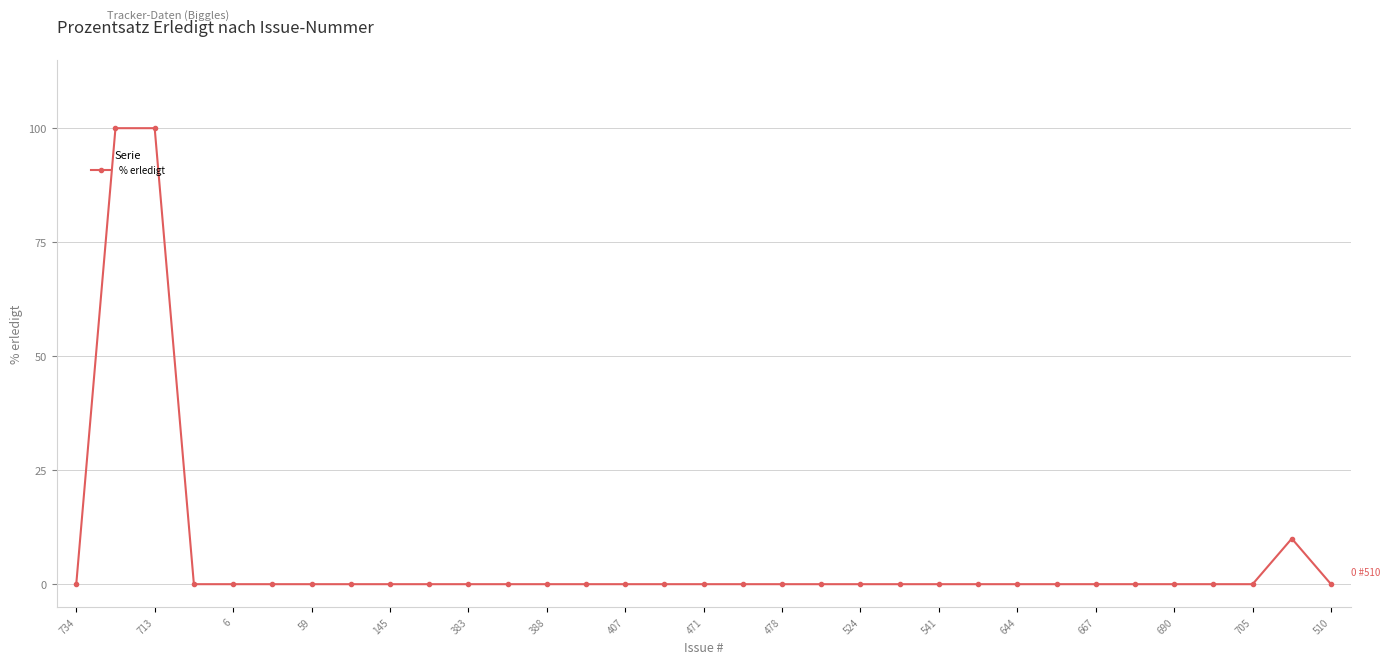

What is the difference between the second highest and second lowest values?

100